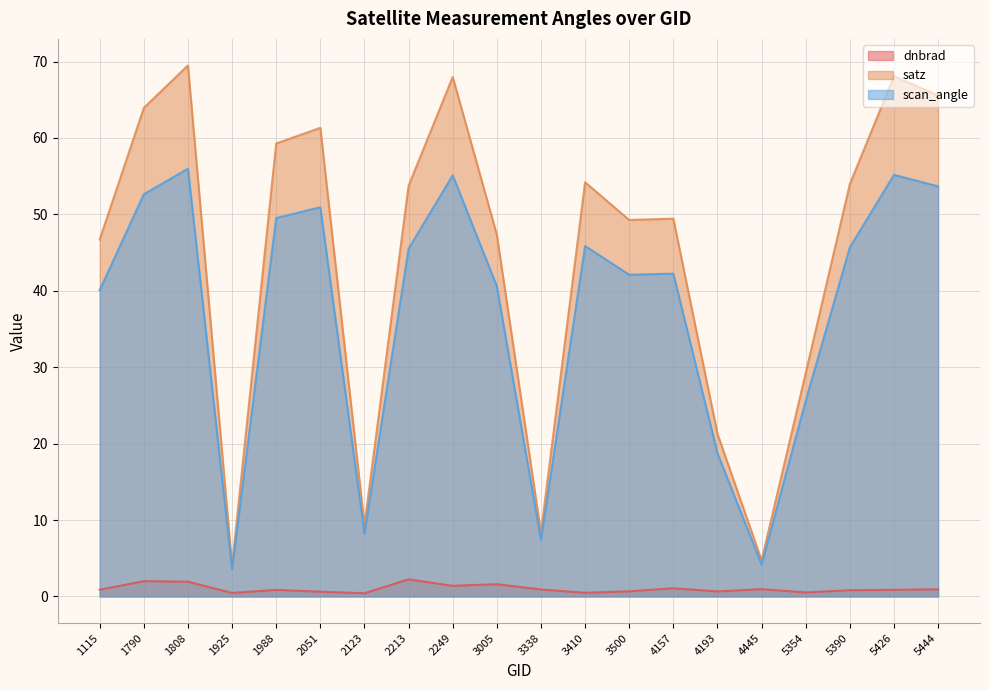

What is the value of the satz point at the 13th from the left?

49.3